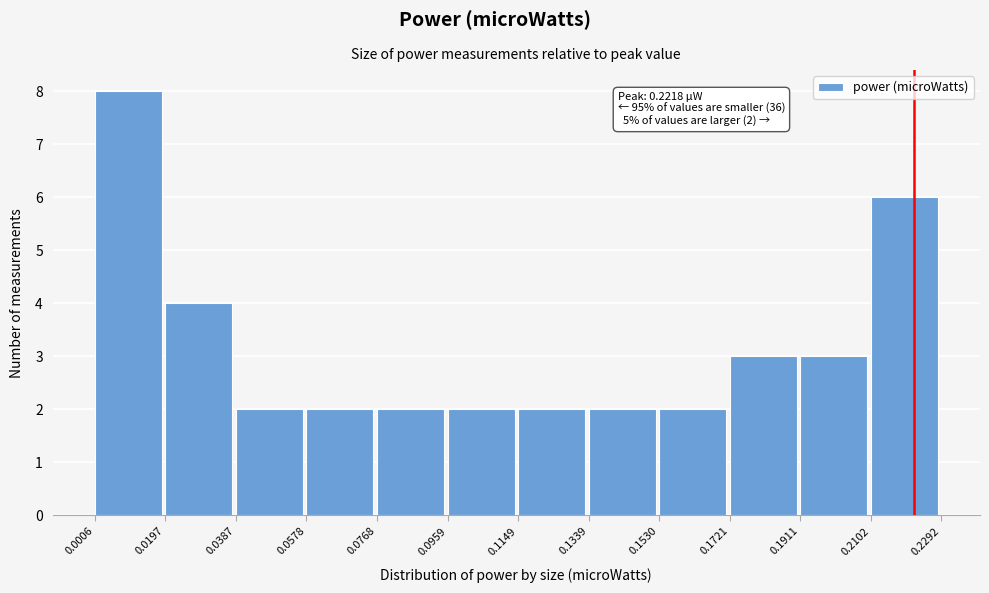

Over which range of the x-axis is the bar tallest?

0.0006 to 0.0197